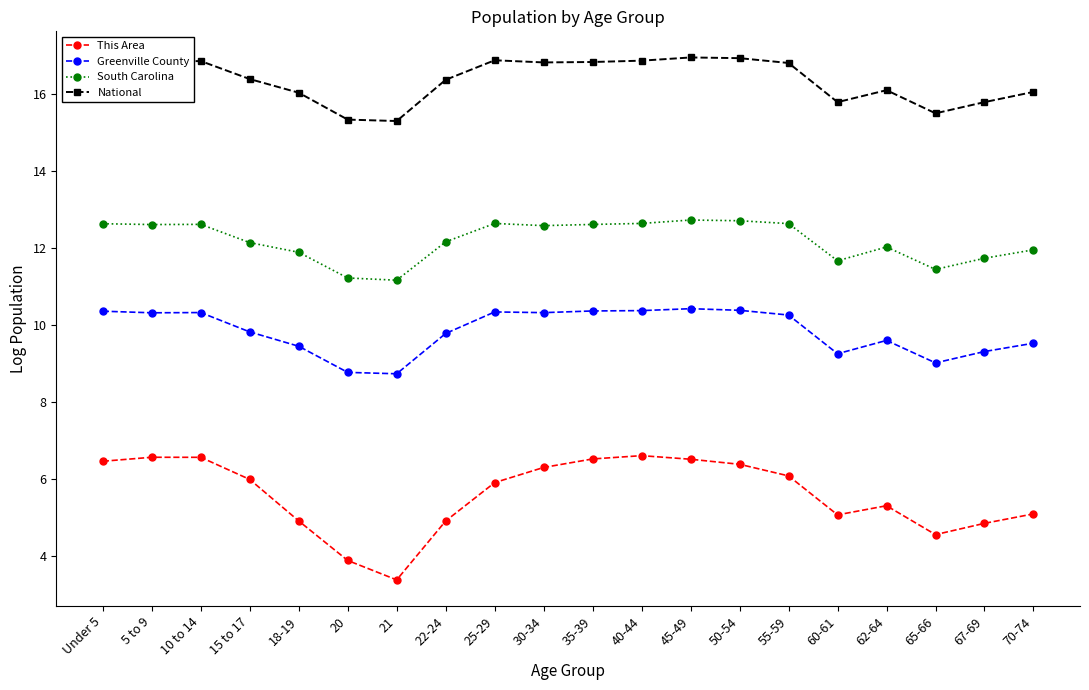

Rank the series by their maximum value, from lowest to highest.

This Area, Greenville County, South Carolina, National